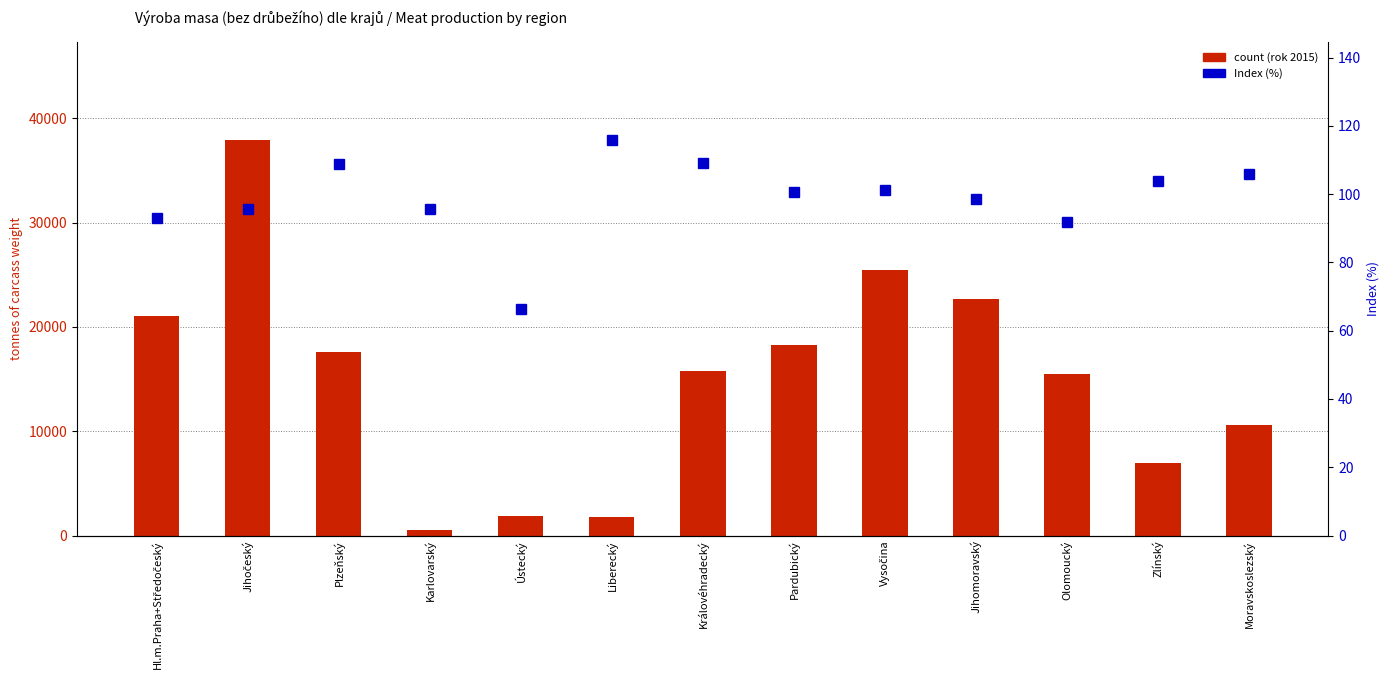

At how many categories does at least one series exceed 20724?

4